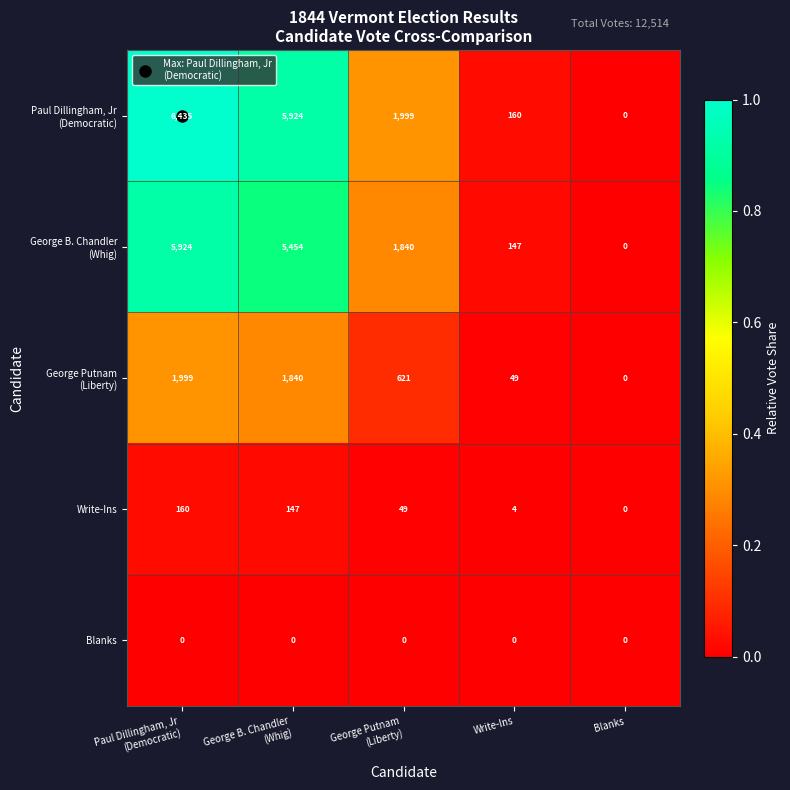

What is the total value across all series at Write-Ins?

360